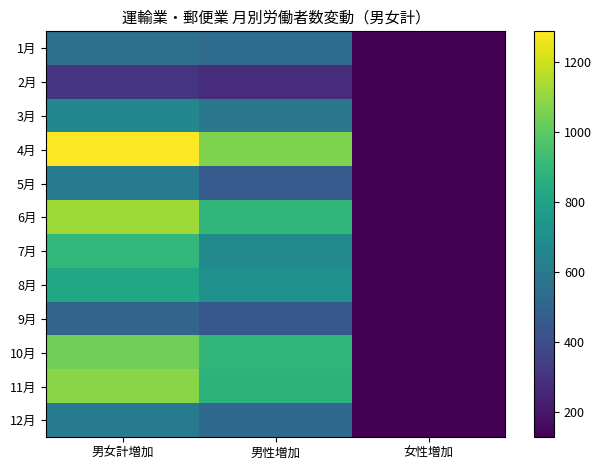

At how many categories does at least one series exceed 311?

2